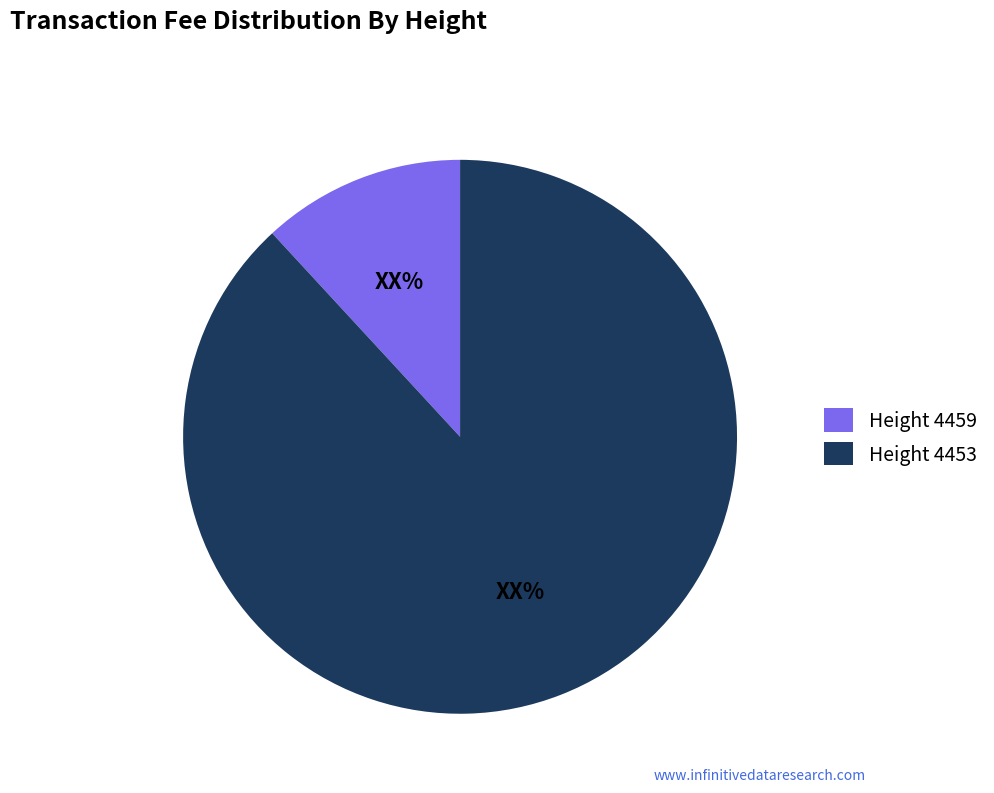

Which slice is the smallest?

Height 4459